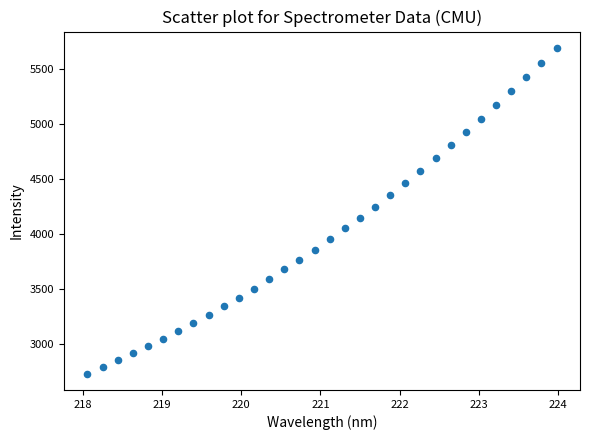

What is the range of Y values (max minus min)?

2959.2